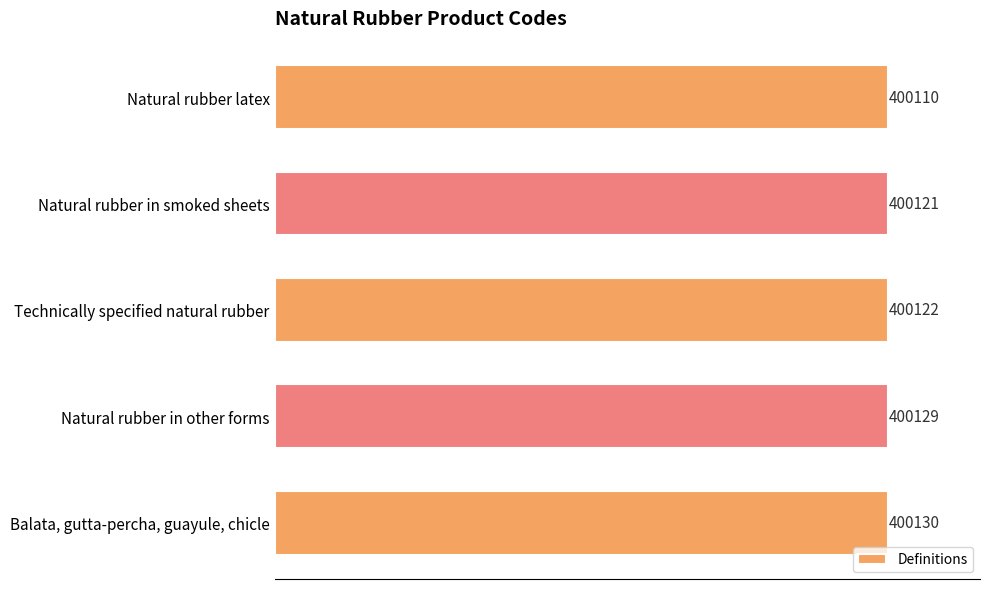

What is the difference between the maximum and minimum values?

20